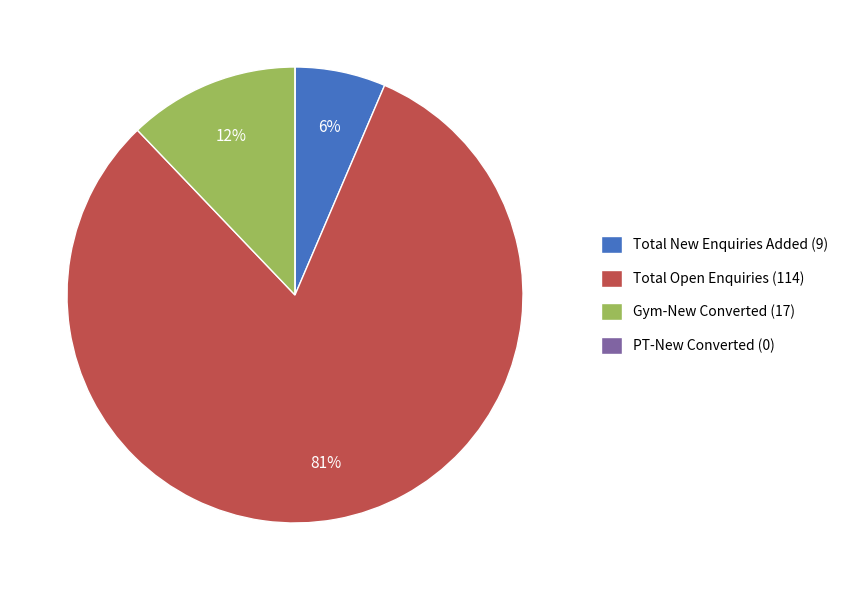

Does Total Open Enquiries (114) account for over 50% of the chart?

Yes